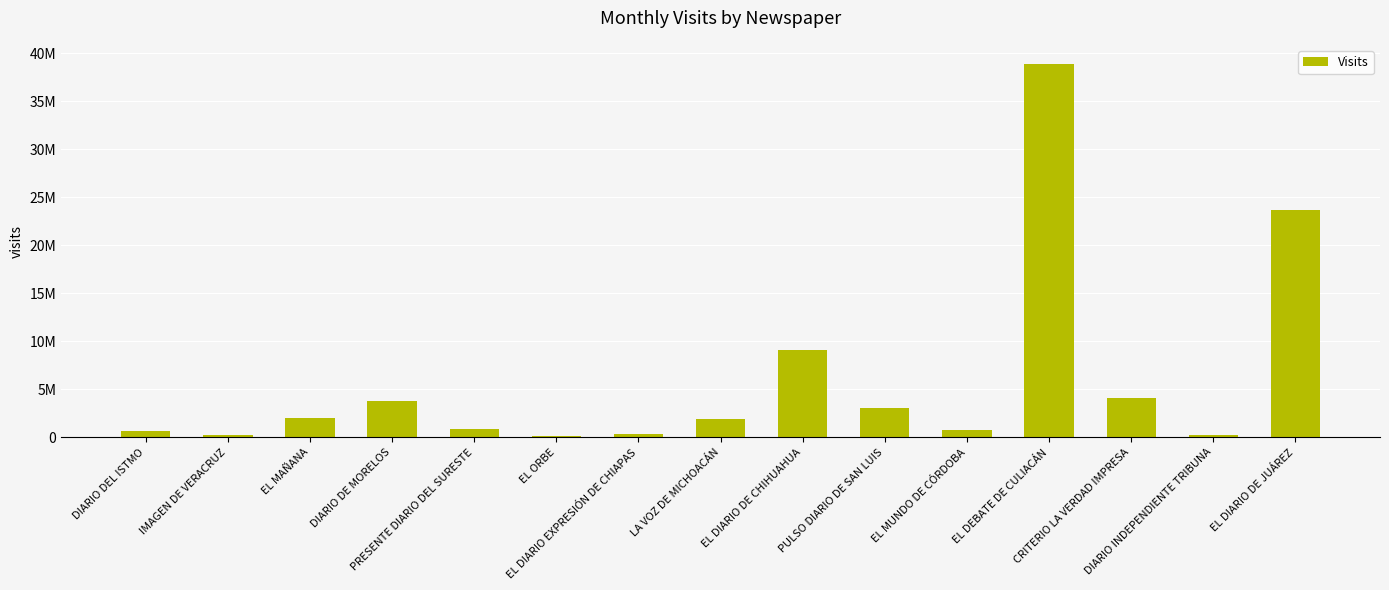

List the labels in order of value, smallest first.

EL ORBE, IMAGEN DE VERACRUZ, DIARIO INDEPENDIENTE TRIBUNA, EL DIARIO EXPRESIÓN DE CHIAPAS, DIARIO DEL ISTMO, EL MUNDO DE CÓRDOBA, PRESENTE DIARIO DEL SURESTE, LA VOZ DE MICHOACÁN, EL MAÑANA, PULSO DIARIO DE SAN LUIS, DIARIO DE MORELOS, CRITERIO LA VERDAD IMPRESA, EL DIARIO DE CHIHUAHUA, EL DIARIO DE JUÁREZ, EL DEBATE DE CULIACÁN